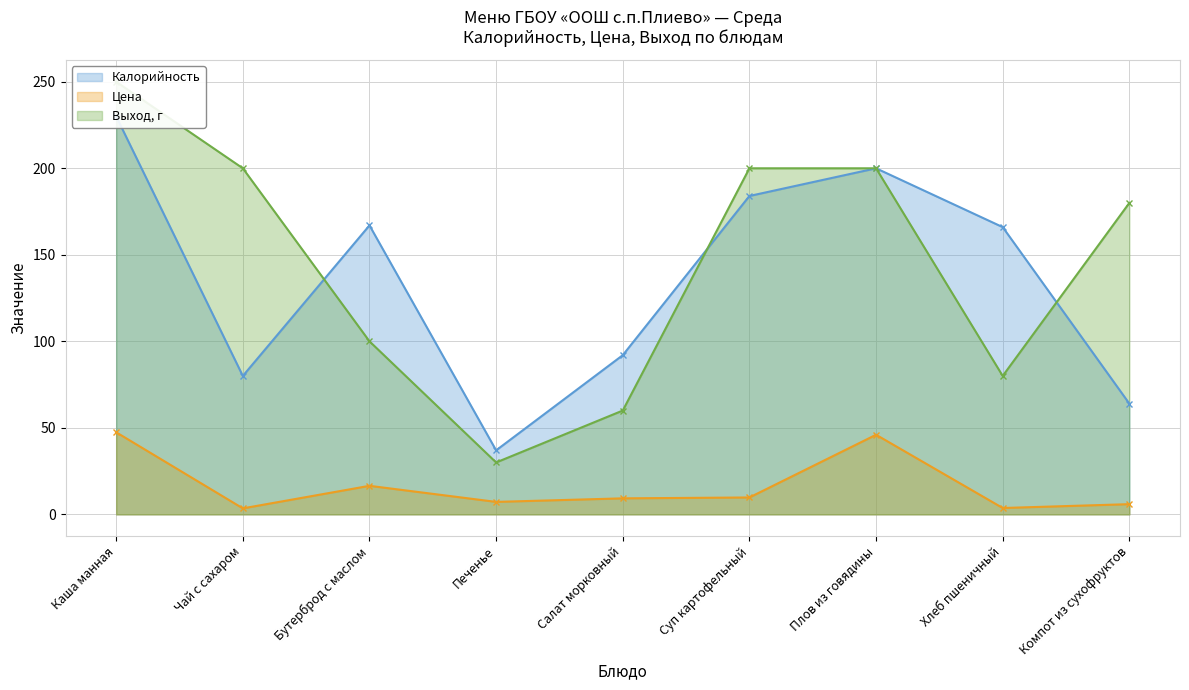

At which category is the sum across all series the highest?

Каша манная